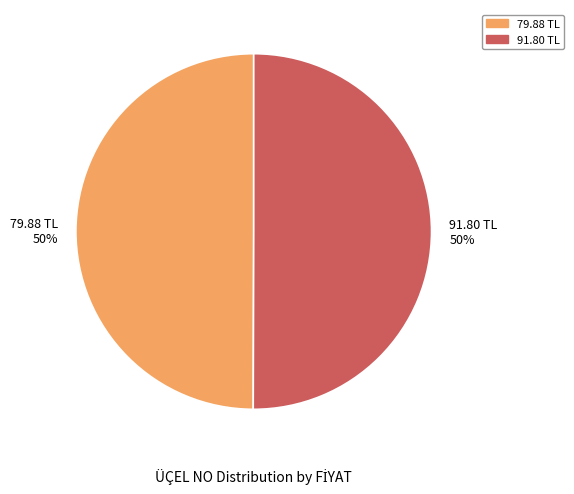

Is it true that 79.88 TL is 41% of the pie?

False